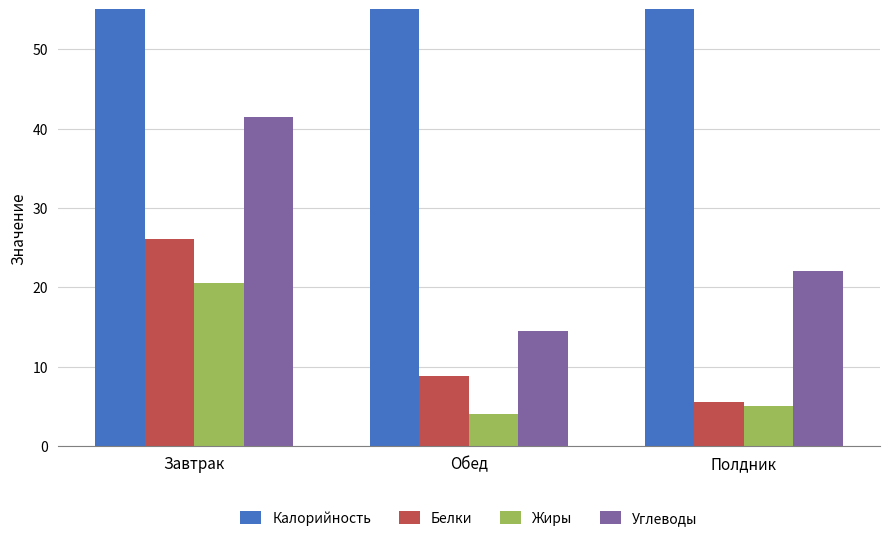

Reading left to right, extract all data points from this chart.

Калорийность: 455.0	127.0	156.7
Белки: 26.1	8.8	5.6
Жиры: 20.6	4.1	5.0
Углеводы: 41.4	14.5	22.1